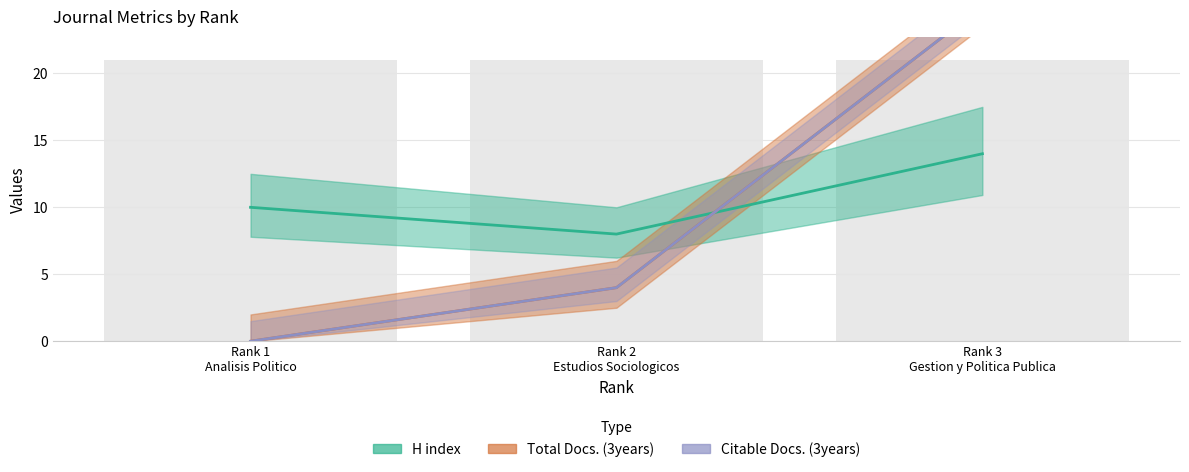

What is the sum of all Total Docs. (3years) values?

29